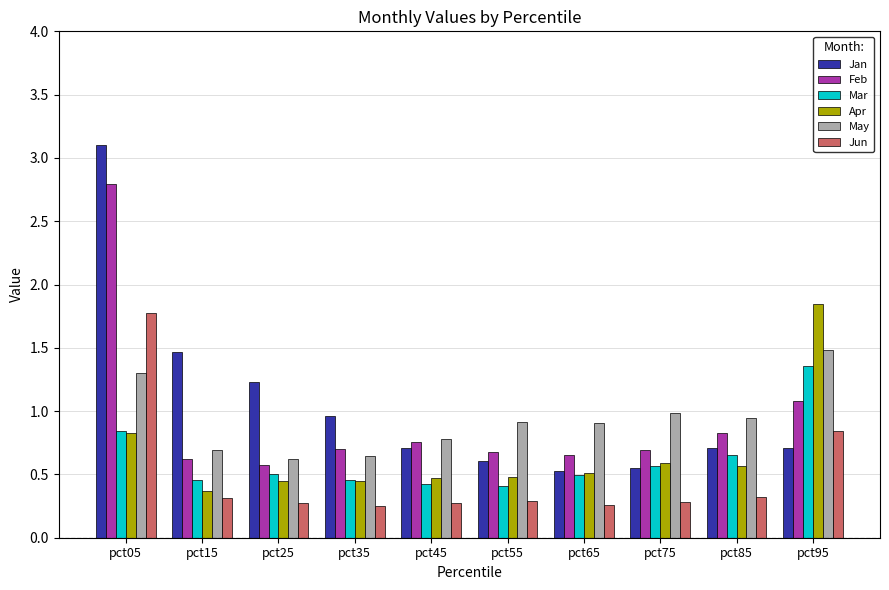

Is the value of Jun at pct05 greater than the value of May at pct25?

Yes